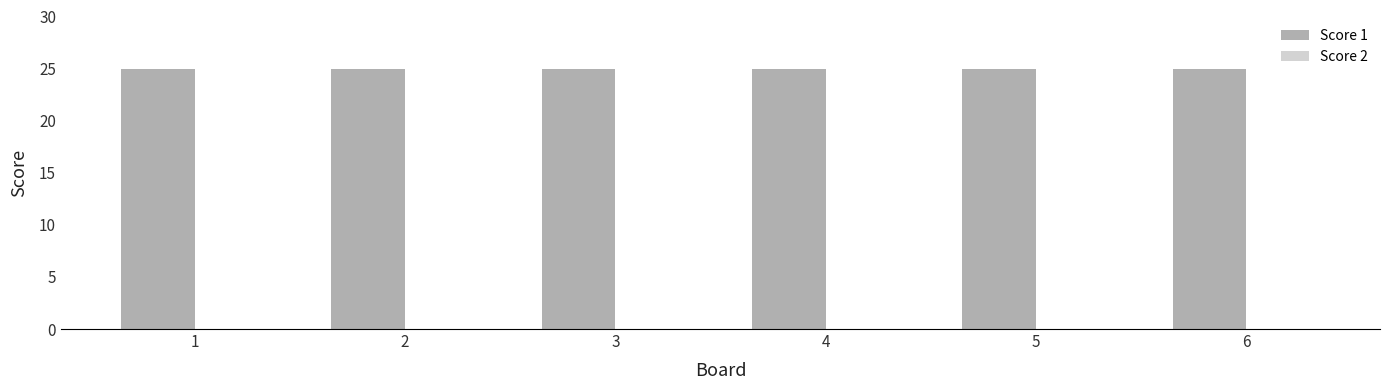

How many data points does each series have?

6